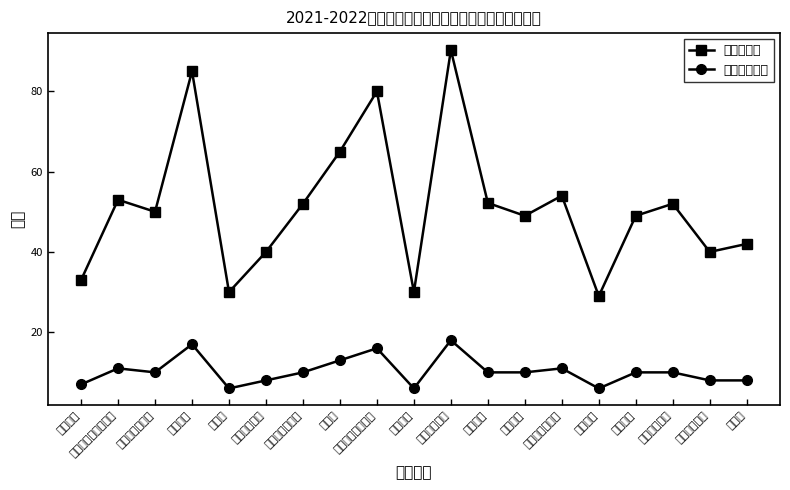

Reading right to left, list all the values displayed in this chart.

助教岗位数: 42.0	40.0	52.0	49.0	29.0	54.0	49.0	52.2	90.3	30.0	80.0	65.0	52.0	40.0	30.0	85.0	50.0	53.0	33.0
优秀助教名额: 8.0	8.0	10.0	10.0	6.0	11.0	10.0	10.0	18.0	6.0	16.0	13.0	10.0	8.0	6.0	17.0	10.0	11.0	7.0